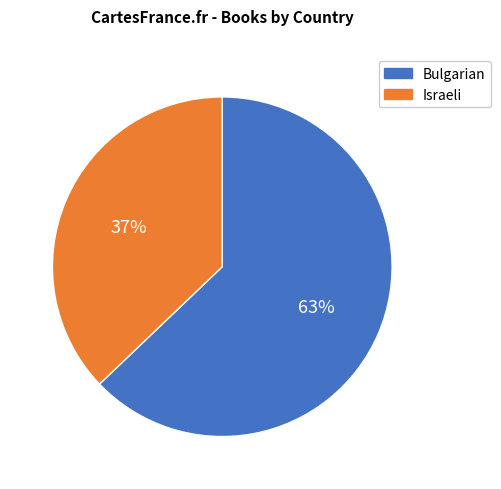

To the nearest percent, what percentage of the pie is Israeli?

37%